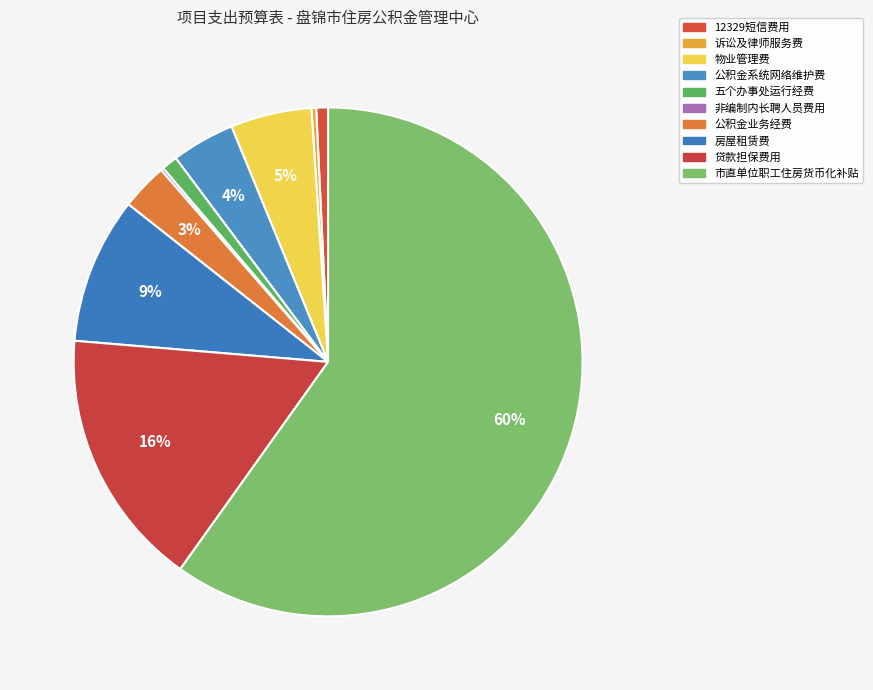

What percentage is NOT represented by 市直单位职工住房货币化补贴?

40.1%